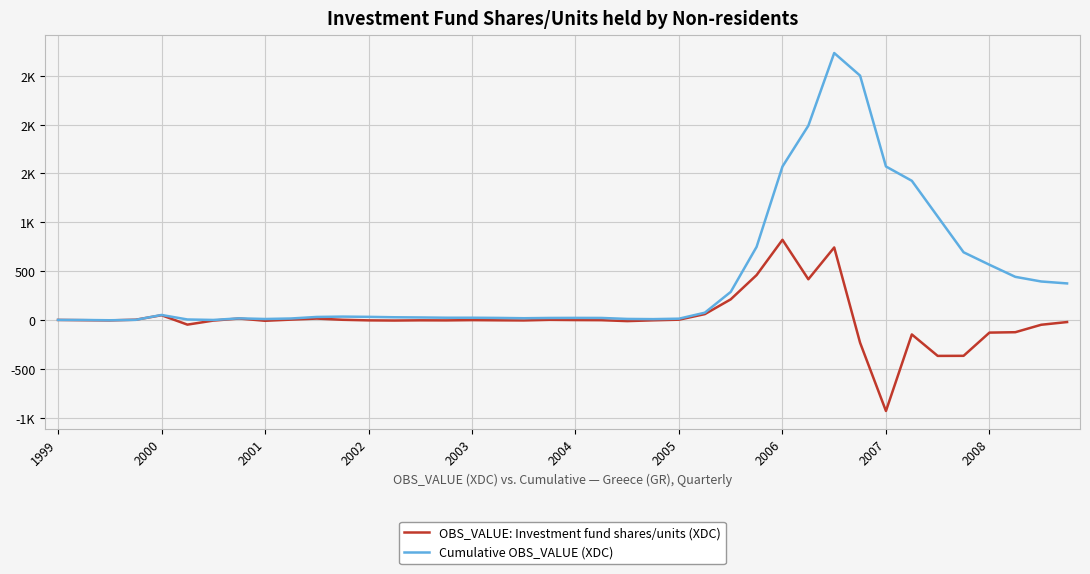

At how many categories does at least one series exceed 1795?

3